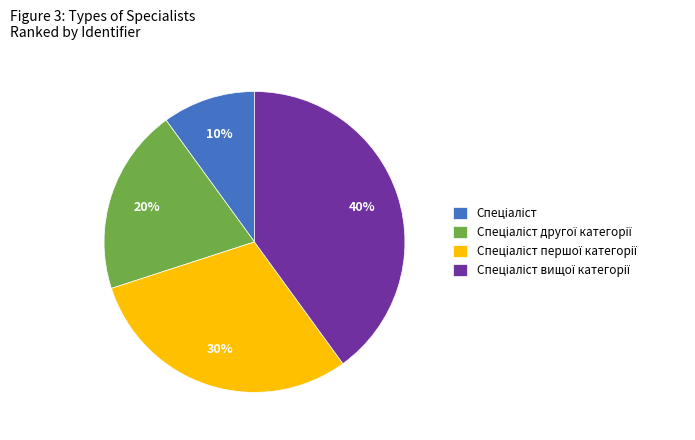

Is there any slice that represents more than half of the pie?

No